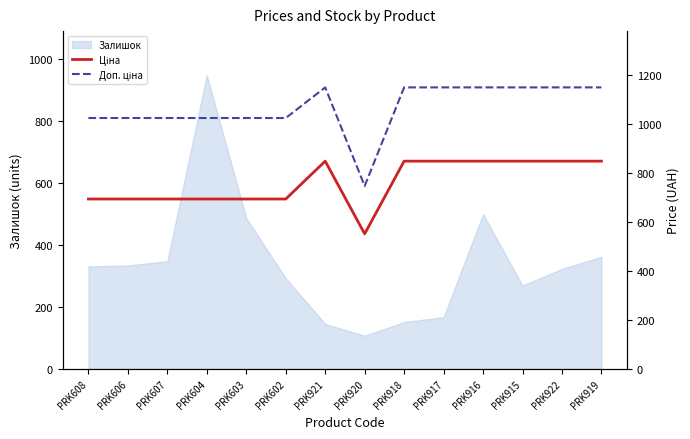

Is it true that Ціна equals 551.5 at PRK920?

True